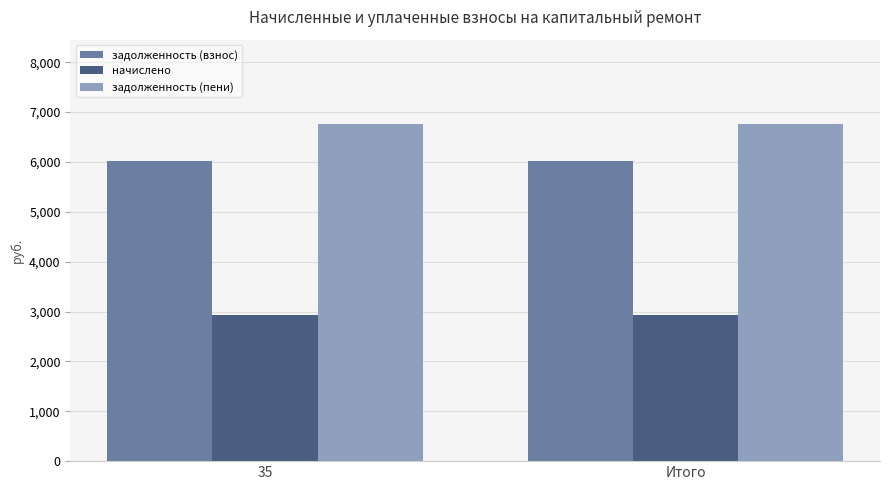

What is the spread (max minus min) of values at Итого?

3829.1